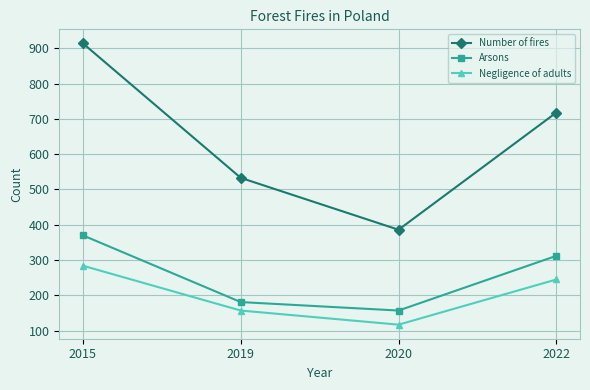

At how many categories does at least one series exceed 642?

2